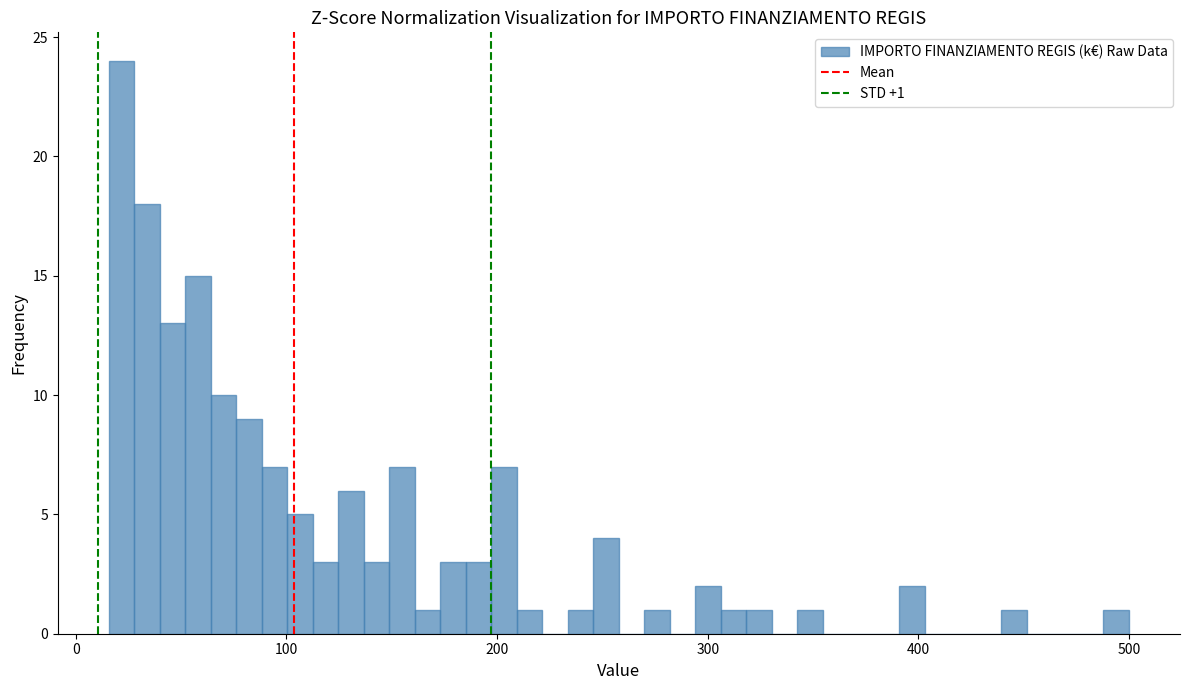

Around what value on the x-axis is the tallest bar? Give the approximate position of its centre, as read against the axis.

20